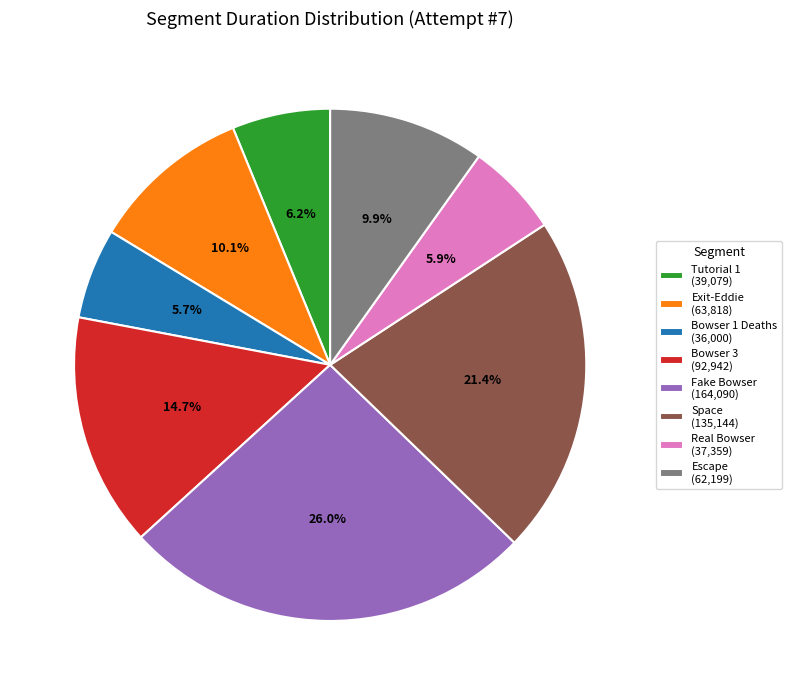

What is the total percentage of Tutorial 1 and Escape?

16.1%